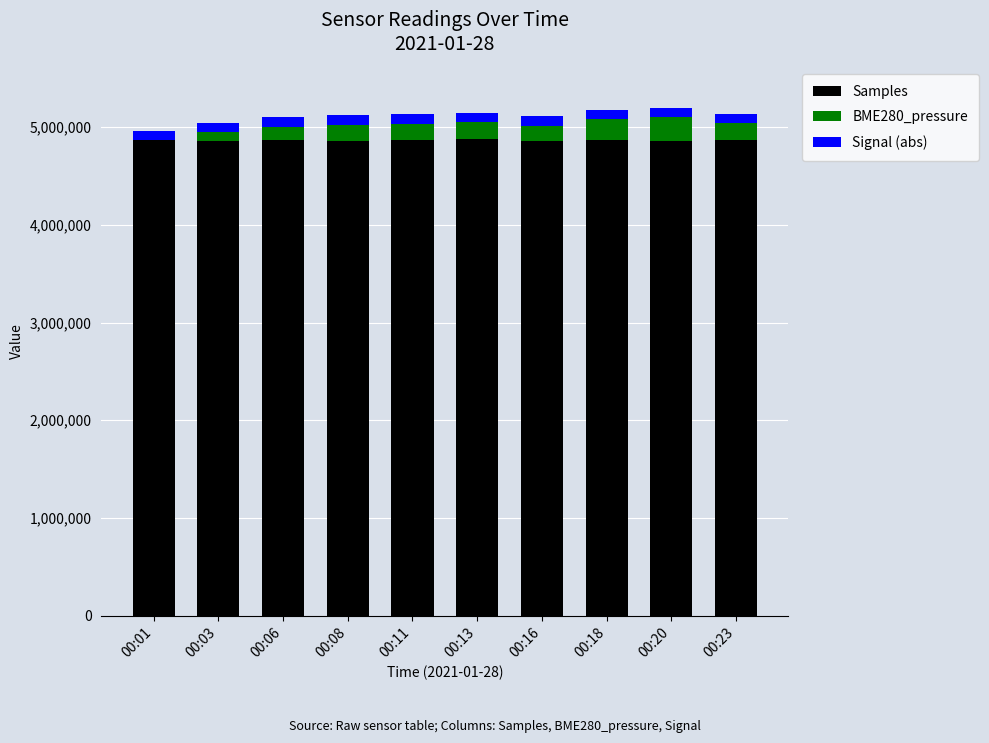

The value of Samples at 00:08 is 2578939.1. True or false?

False